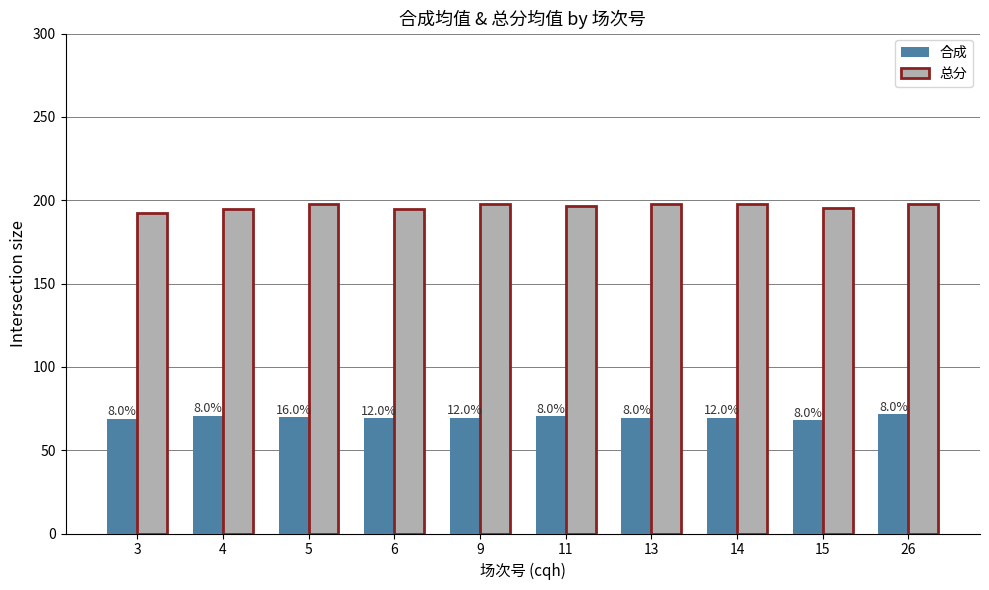

What are all the series names shown in the legend?

合成, 总分